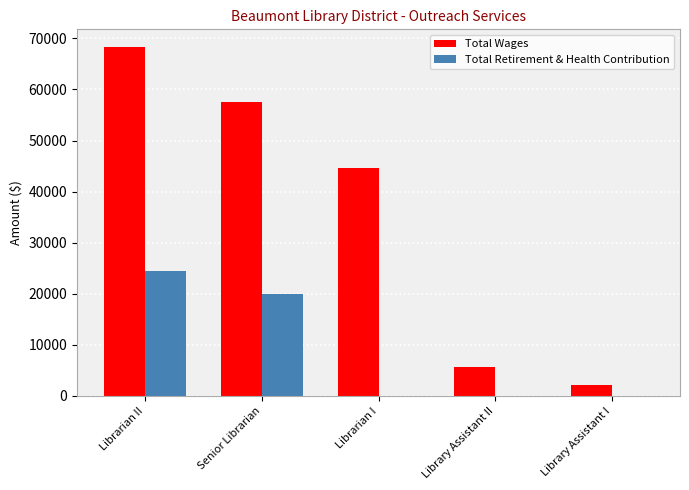

How many groups of bars are there?

5